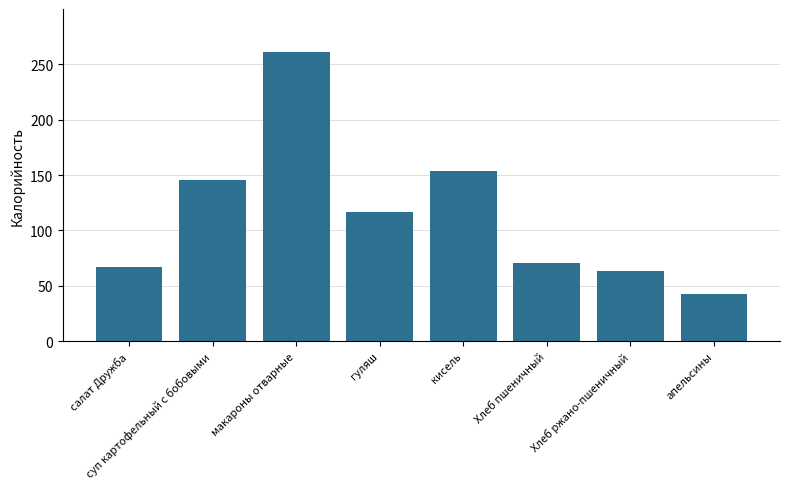

Where does the data first go above 117?

суп картофельный с бобовыми